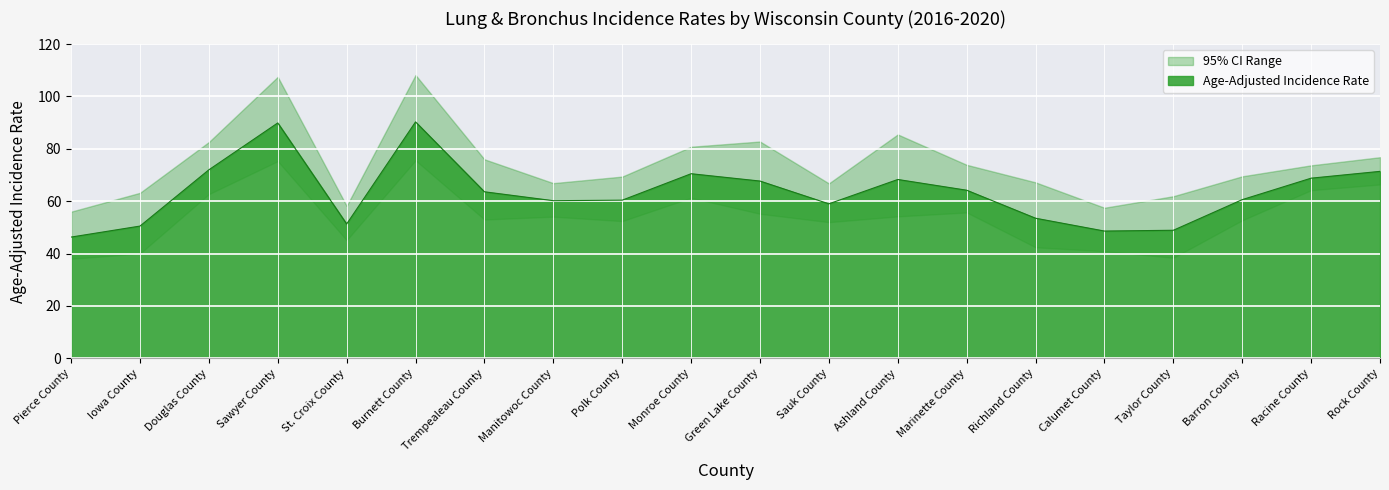

Is it true that the value at St. Croix County is 84.9?

False